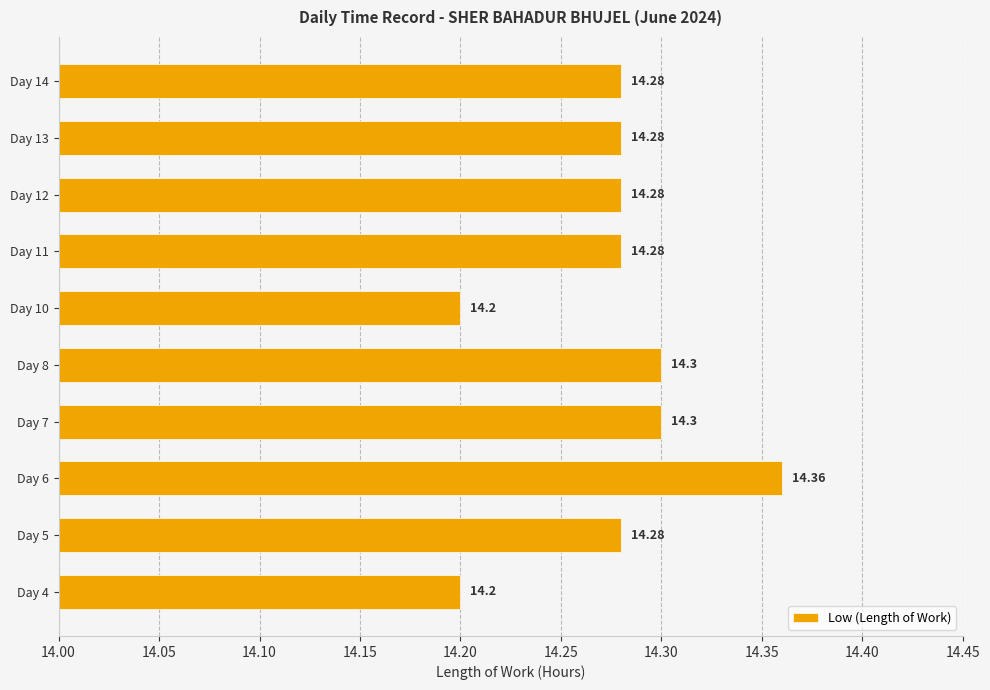

What is the sum of all values?

142.8